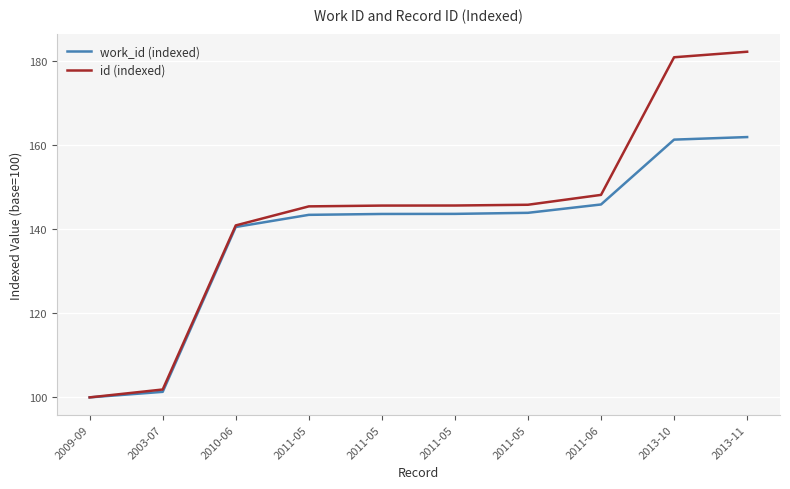

What are all the series names shown in the legend?

work_id (indexed), id (indexed)